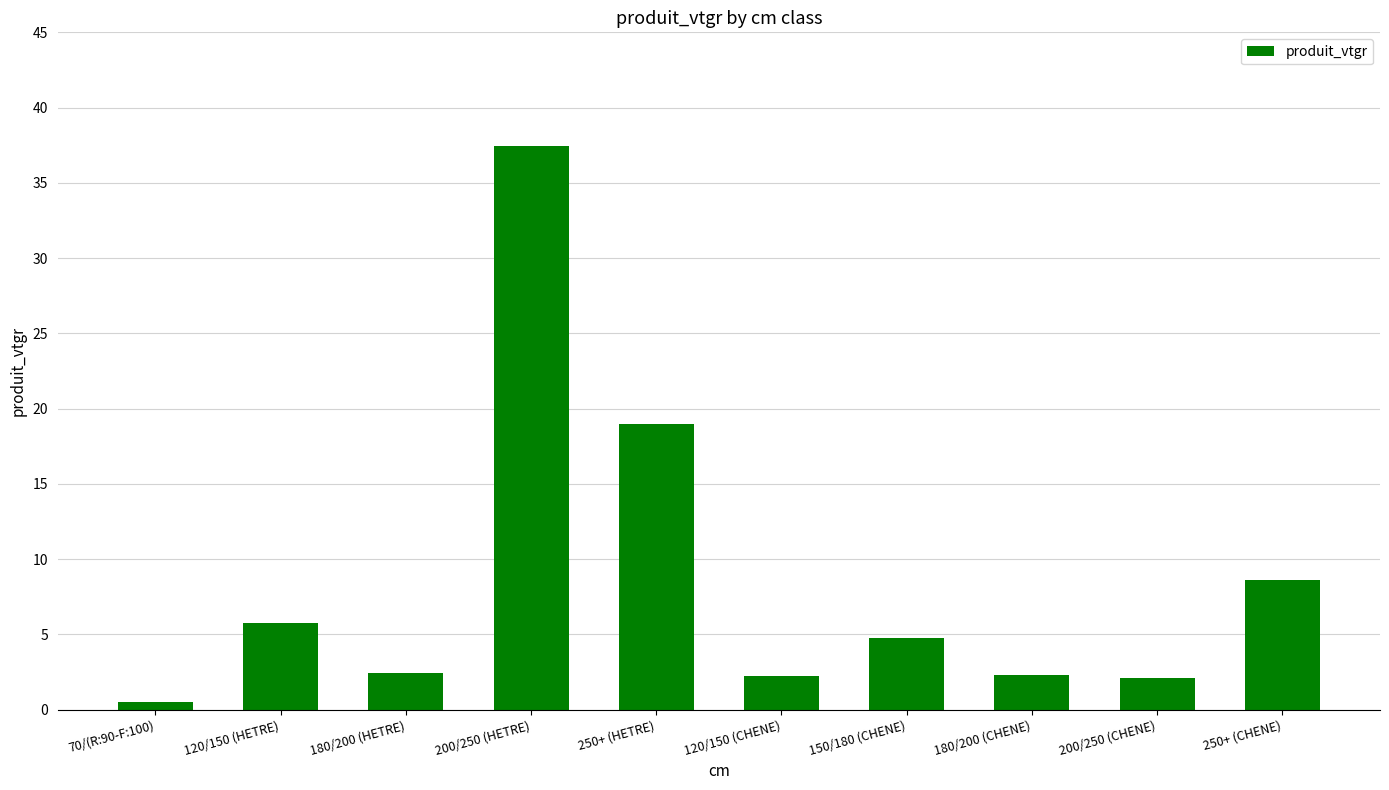

What is the change in value from 200/250 (HETRE) to 180/200 (CHENE)?

-35.2